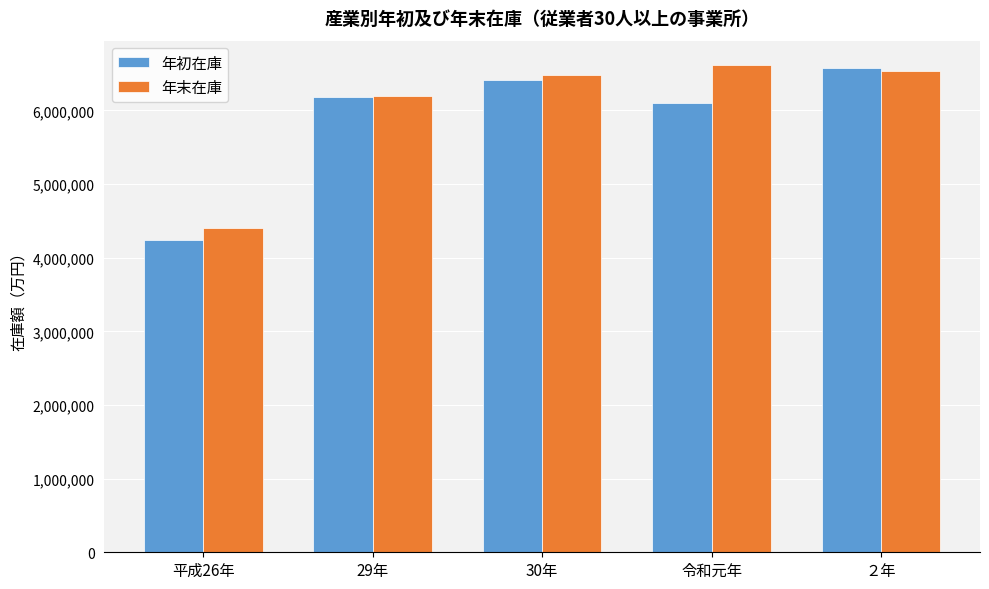

The 年初在庫 series shows 6103525 at 令和元年. True or false?

True